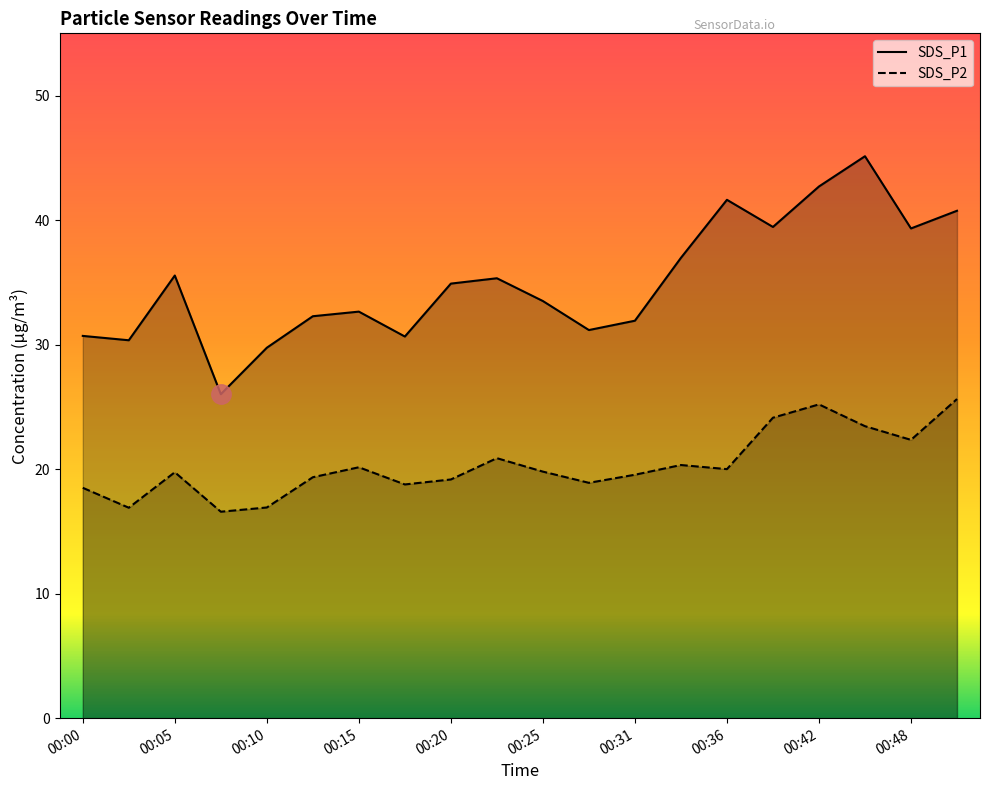

At which category is the sum across all series the highest?

00:45